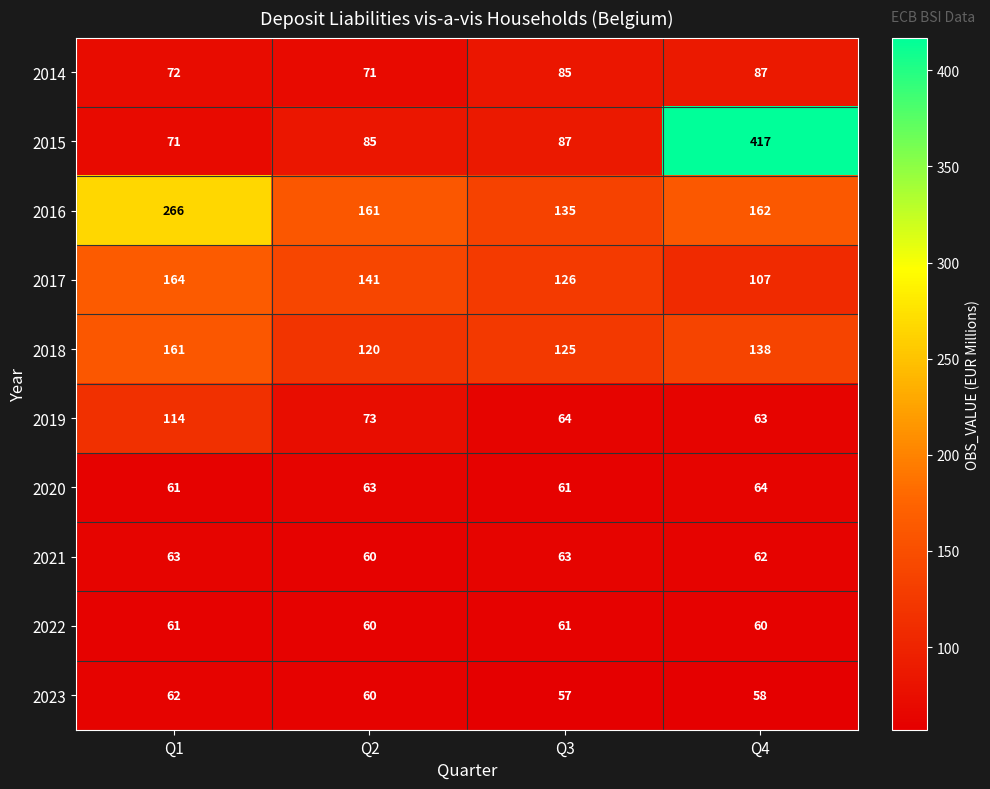

What is the greatest value displayed?

417